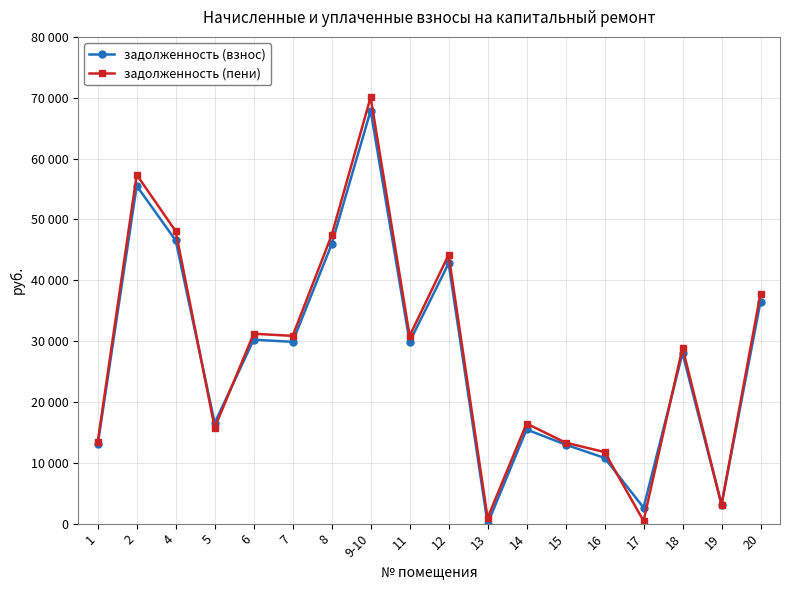

What is the maximum value shown in the chart?

70086.2